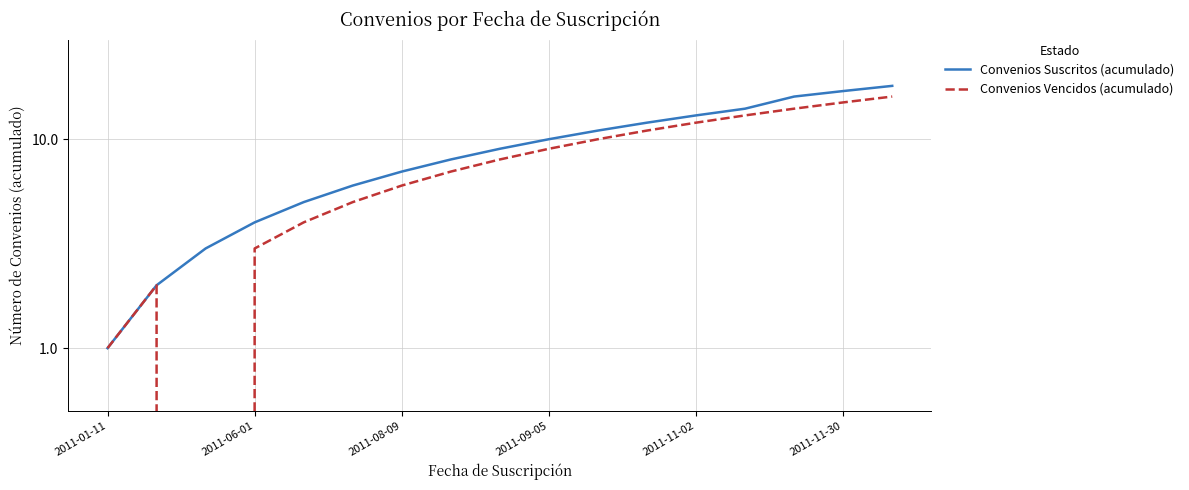

Which series has the widest spread of values?

Convenios Suscritos (acumulado)